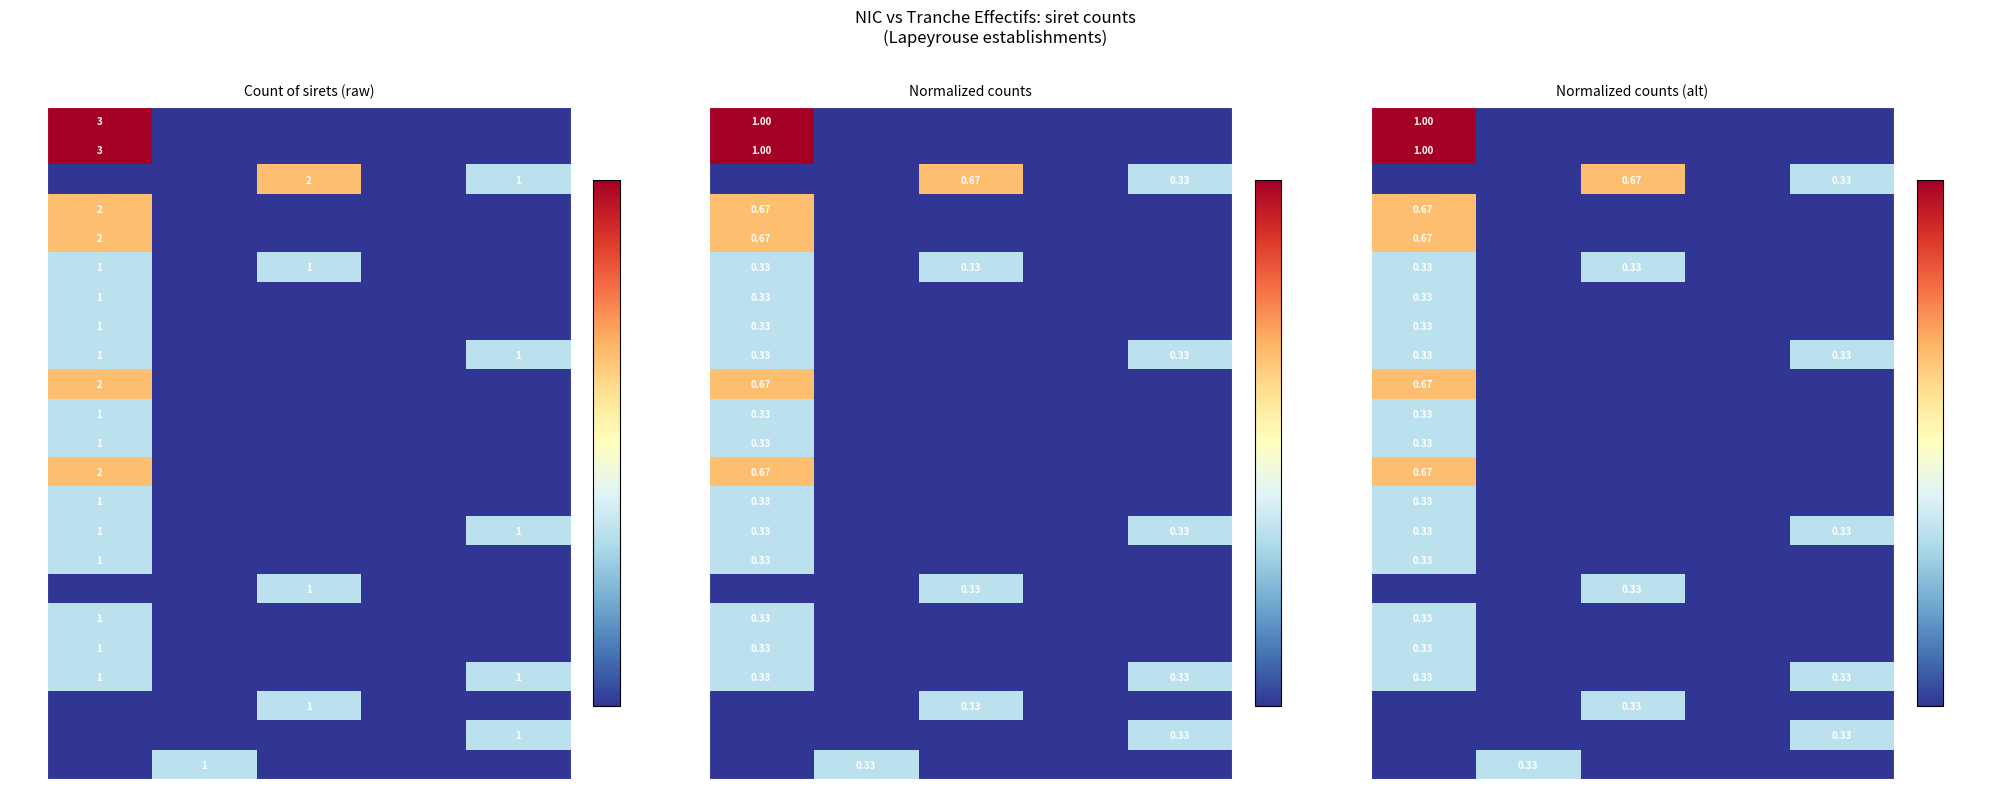

Which series has the largest total across all categories?

00010